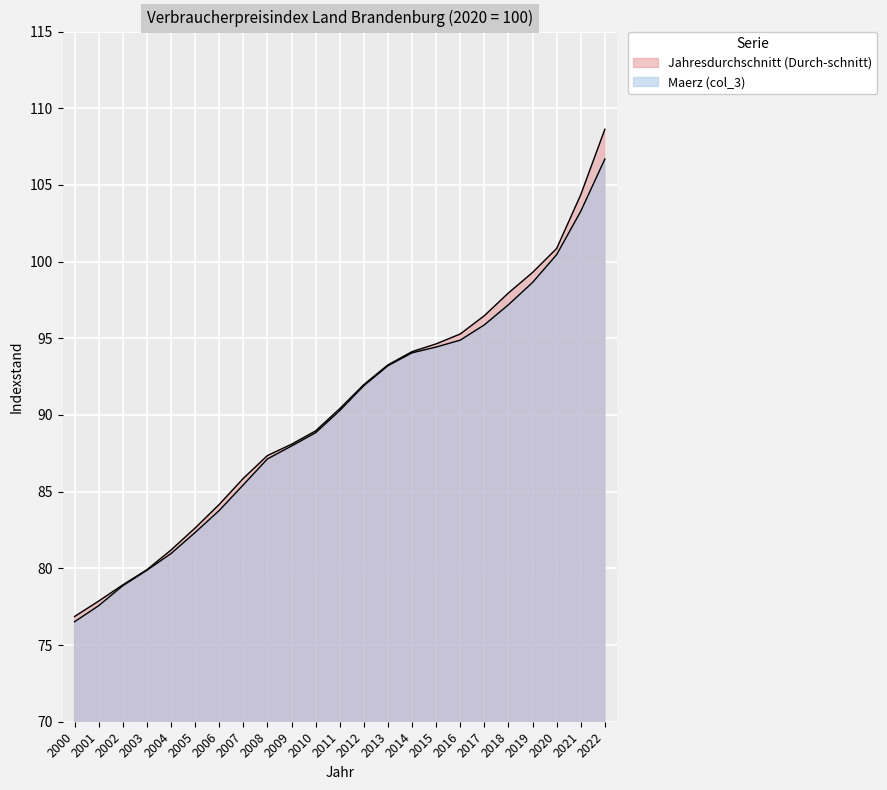

List the series in order of their overall mean, highest first.

Jahresdurchschnitt (Durch-schnitt), Maerz (col_3)